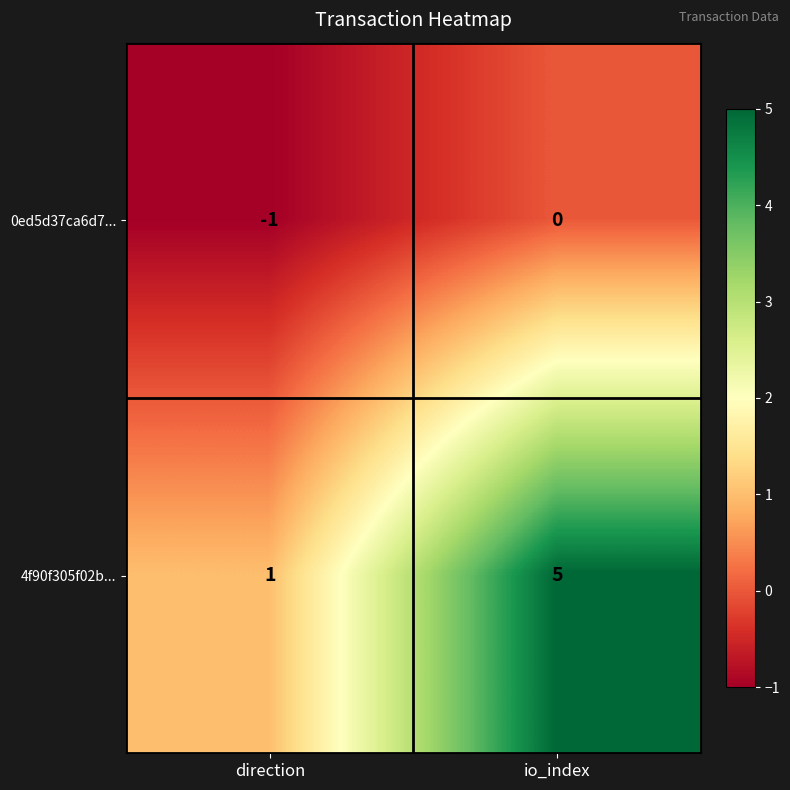

Which category has the highest value across all series?

io_index